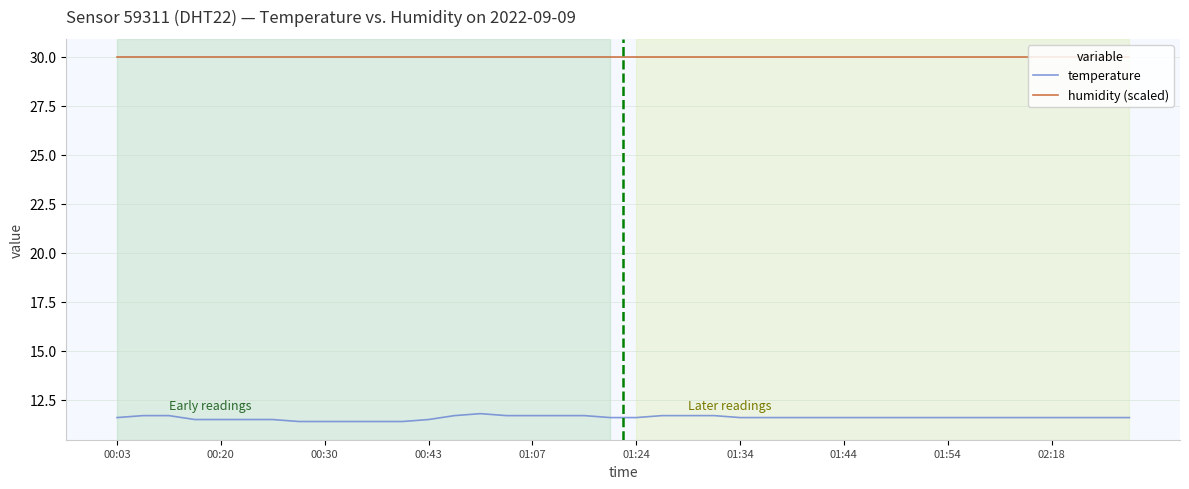

Which series has the widest spread of values?

temperature